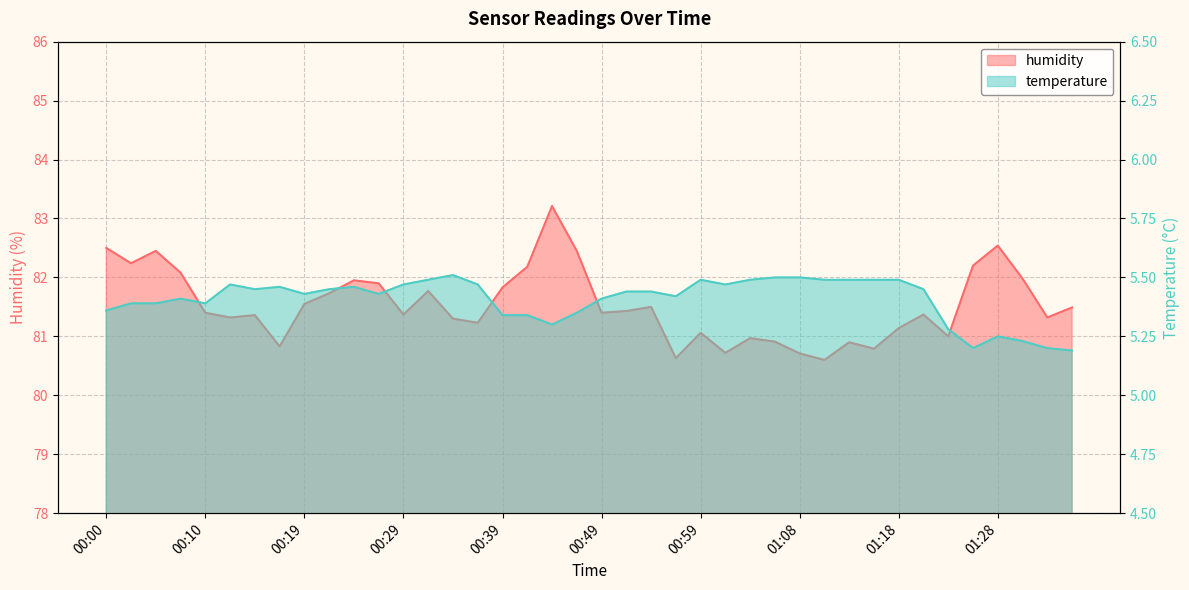

Where is humidity nearest to the value 81?

01:23